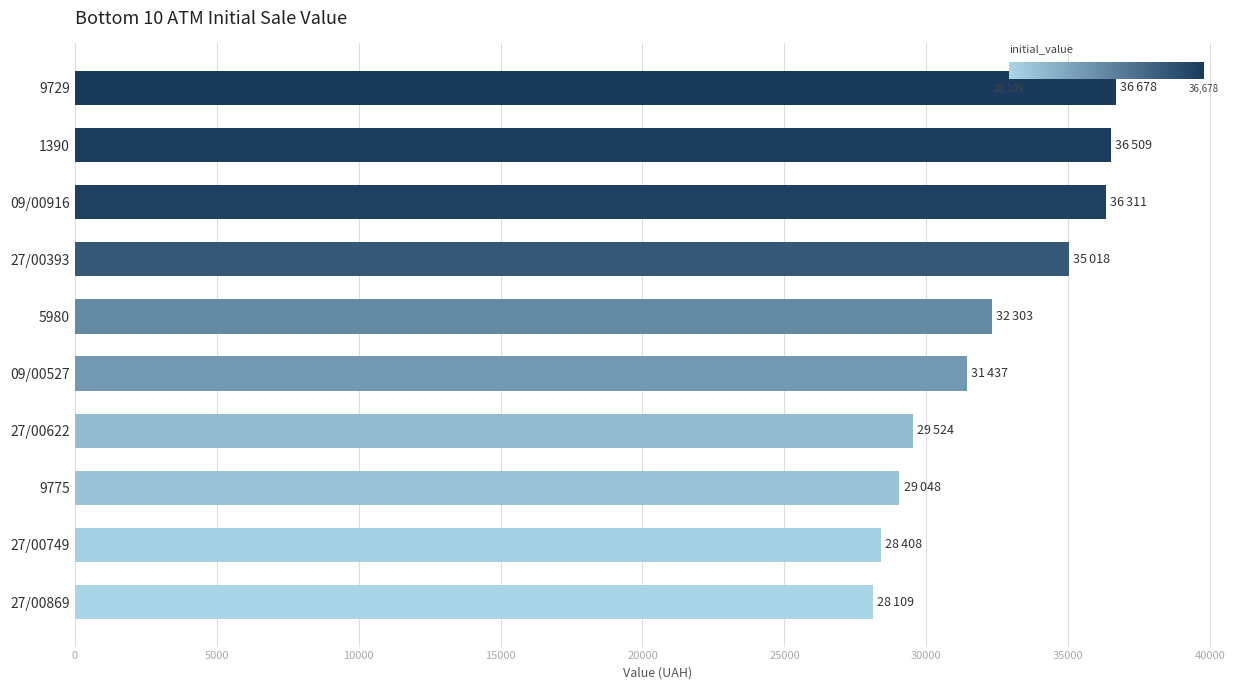

What is the sum of all values?

323344.2